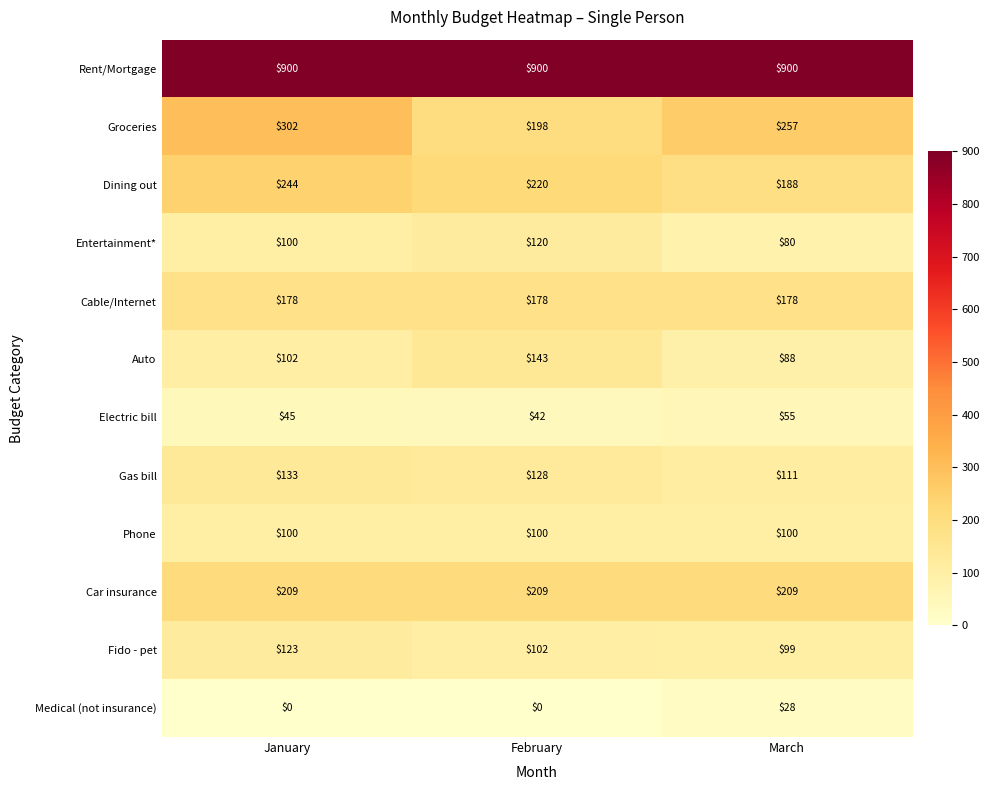

Between January and March, which series saw the biggest shift?

Dining out